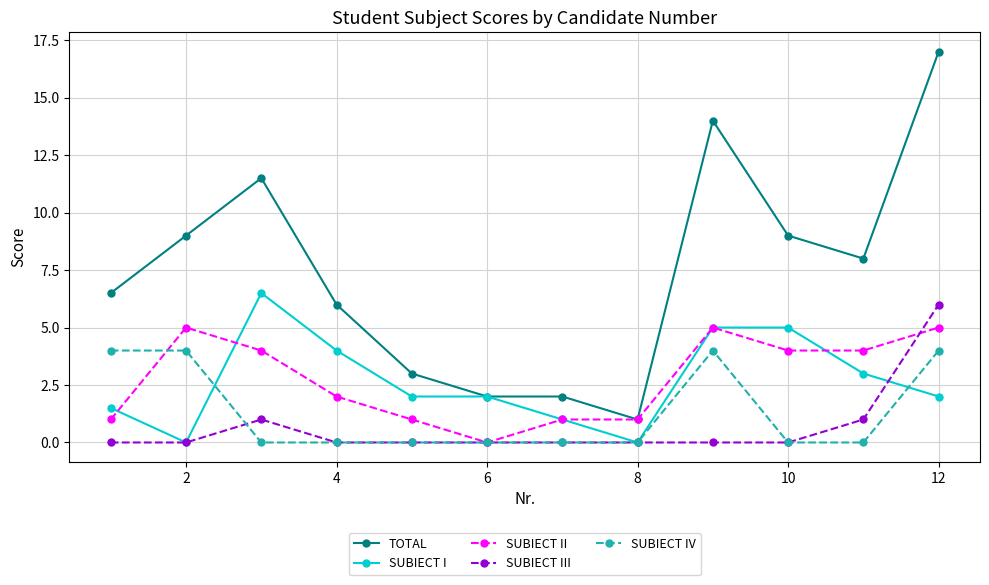

Which series has the largest total across all categories?

TOTAL